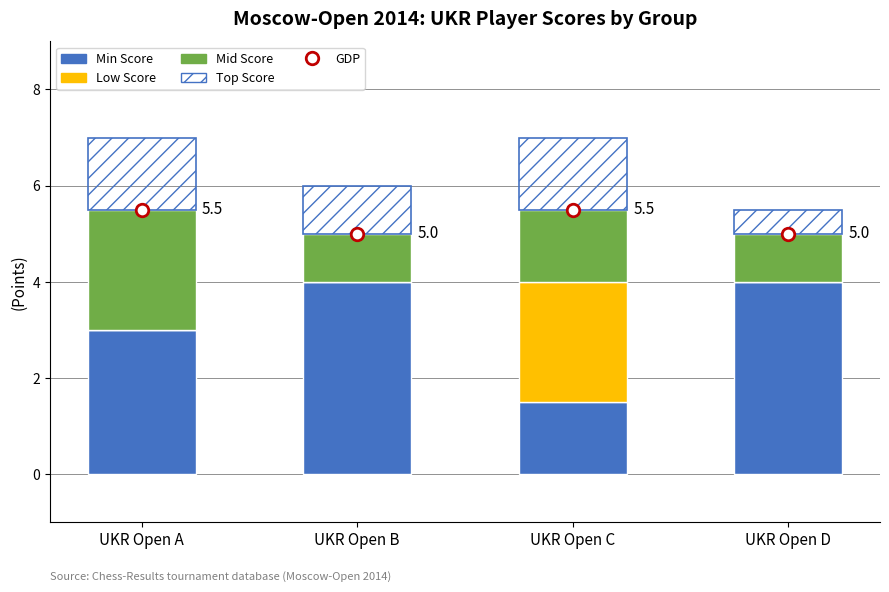

Does the chart contain stacked bars?

Yes